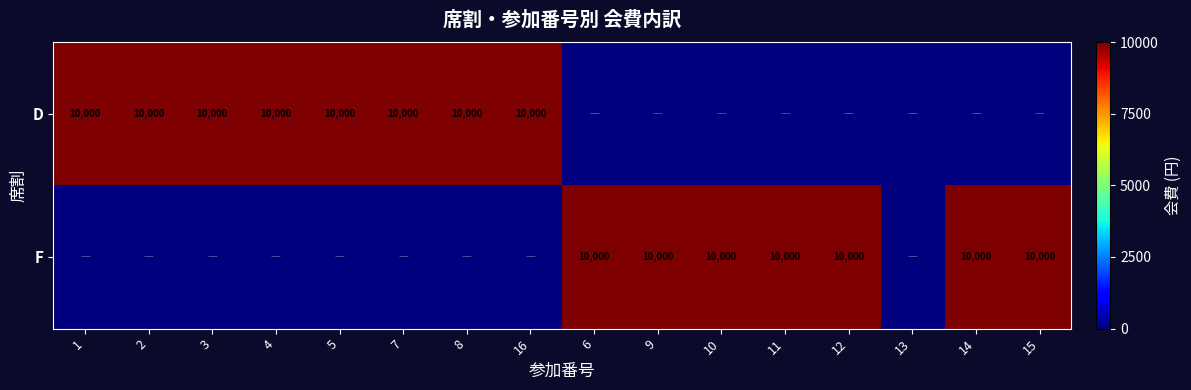

The D series shows 14180 at 16. True or false?

False